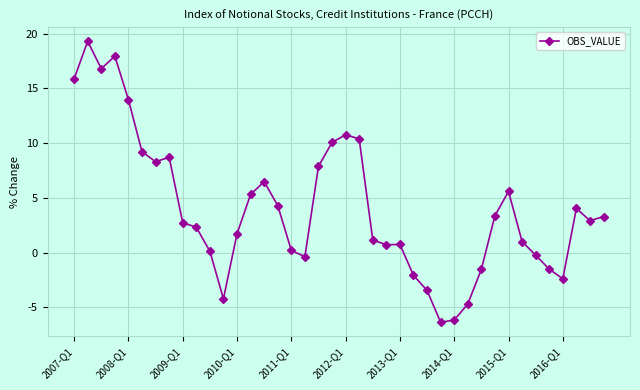

True or false: the data has more than 1 interior local peaks.

True